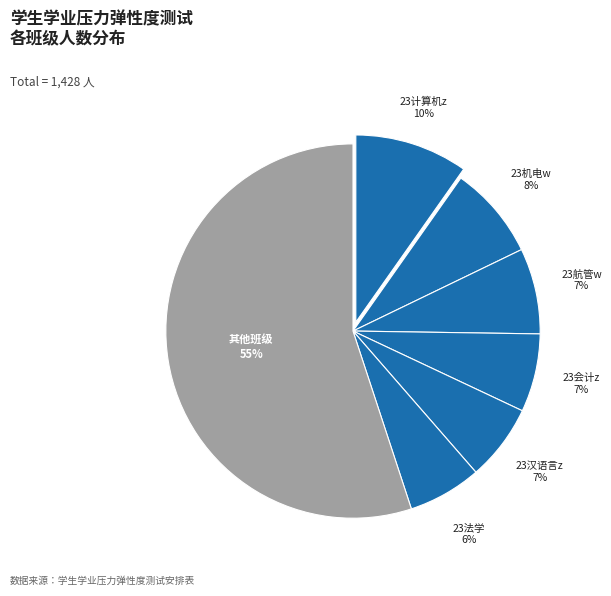

Count the number of slices in the pie.

7